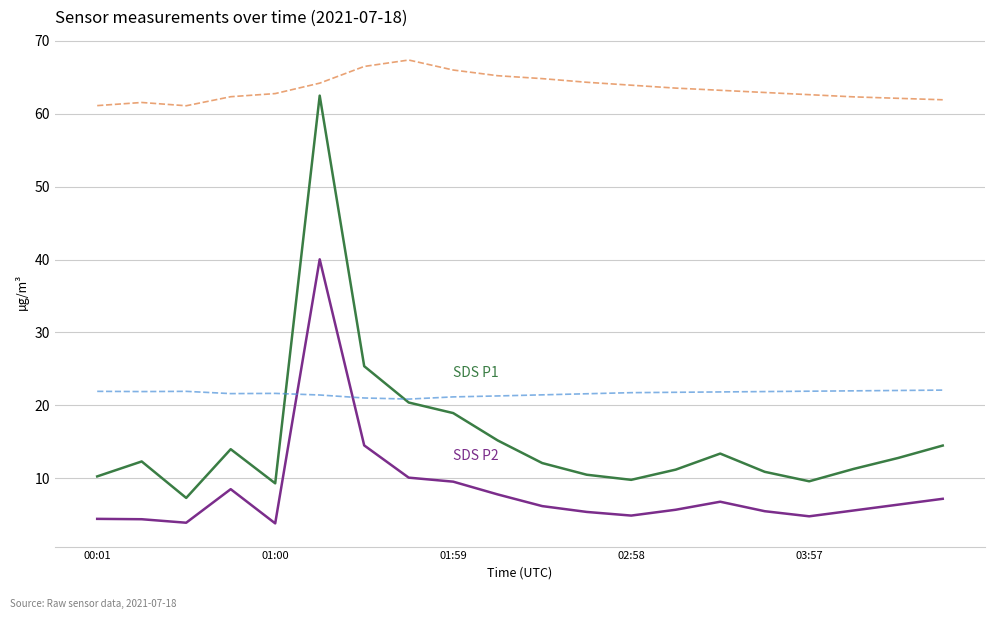

What is the smallest value displayed?

3.8